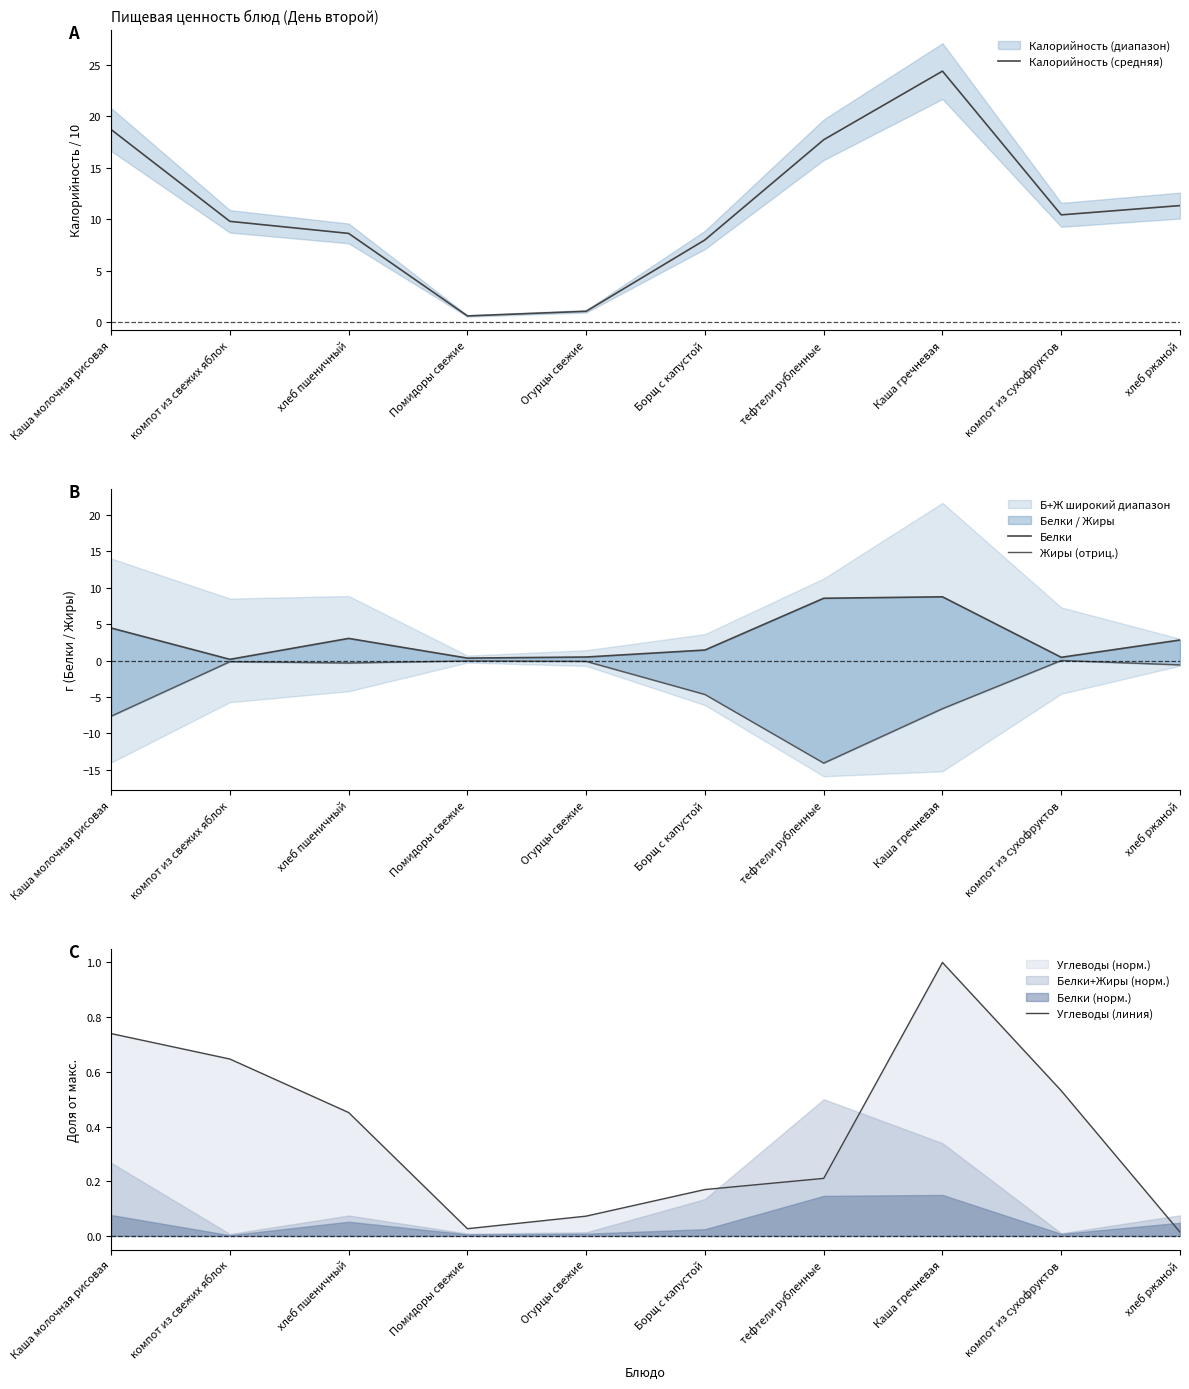

Reading left to right, list all the values displayed in this chart.

Калорийность (средняя): Каша молочная рисовая=18.7	компот из свежих яблок=9.8	хлеб пшеничный=8.6	Помидоры свежие=0.6	Огурцы свежие=1.1	Борщ с капустой=8.0	тефтели рубленные=17.7	Каша гречневая=24.4	компот из сухофруктов=10.4	хлеб ржаной=11.3
Белки: Каша молочная рисовая=4.5	компот из свежих яблок=0.2	хлеб пшеничный=3.0	Помидоры свежие=0.3	Огурцы свежие=0.5	Борщ с капустой=1.4	тефтели рубленные=8.6	Каша гречневая=8.8	компот из сухофруктов=0.4	хлеб ржаной=2.8
Жиры (отриц.): Каша молочная рисовая=-7.7	компот из свежих яблок=-0.2	хлеб пшеничный=-0.3	Помидоры свежие=-0.1	Огурцы свежие=-0.1	Борщ с капустой=-4.7	тефтели рубленные=-14.1	Каша гречневая=-6.6	компот из сухофруктов=-0.0	хлеб ржаной=-0.6
Углеводы (линия): Каша молочная рисовая=0.7	компот из свежих яблок=0.6	хлеб пшеничный=0.5	Помидоры свежие=0.0	Огурцы свежие=0.1	Борщ с капустой=0.2	тефтели рубленные=0.2	Каша гречневая=1.0	компот из сухофруктов=0.5	хлеб ржаной=0.0